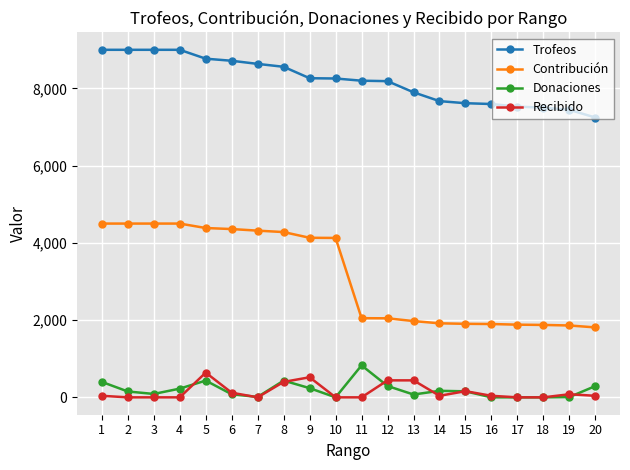

Is the value of Recibido at 19 greater than the value of Contribución at 11?

No